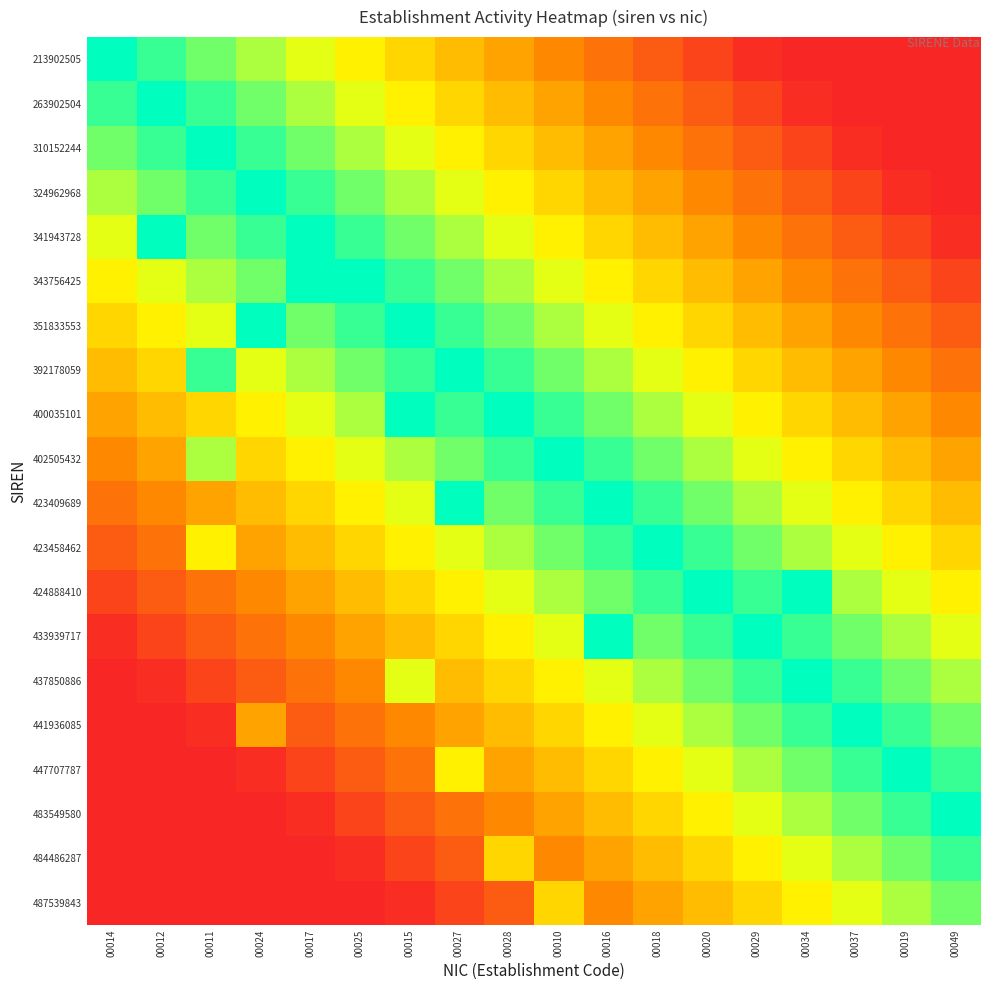

How many distinct data groups are displayed?

20